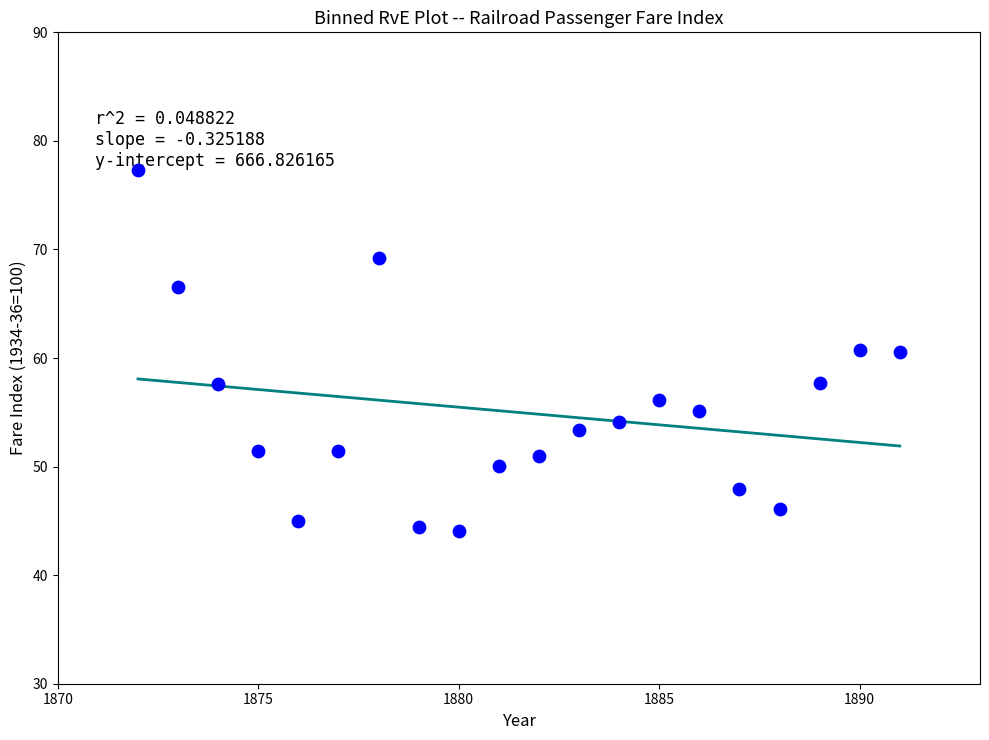

What is the range of Y values (max minus min)?

33.2